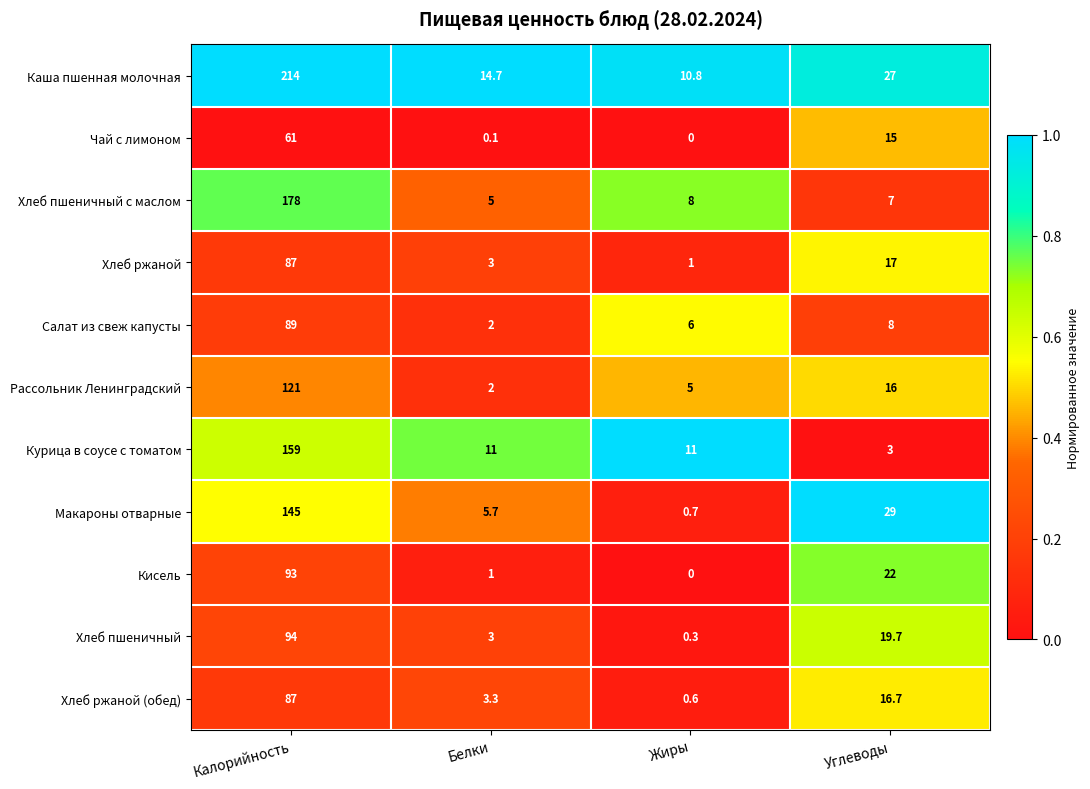

What is the maximum value shown in the chart?

214.0